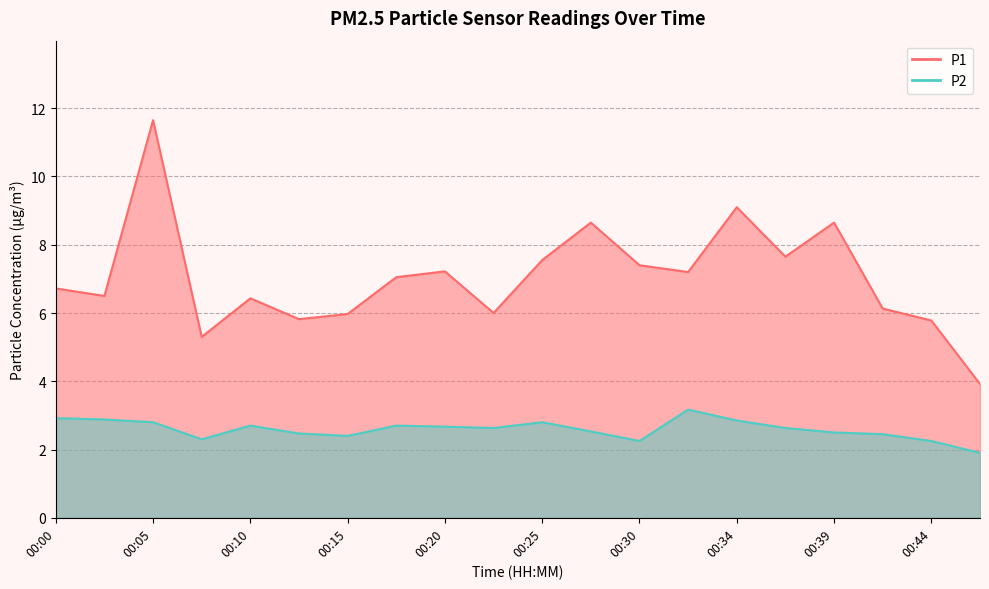

True or false: P2 has a value of 1.1 at 00:47.

False